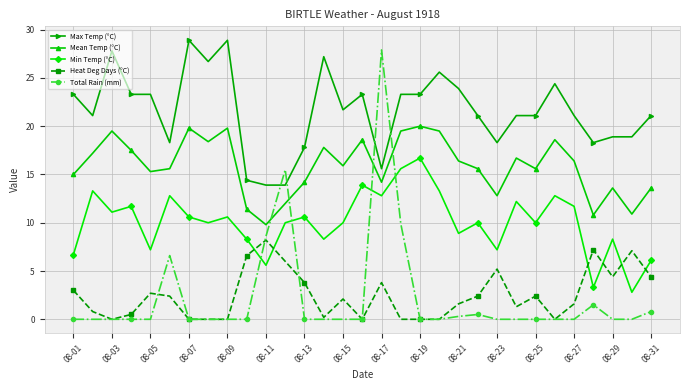

True or false: Min Temp (°C) has more than 0 interior local peaks.

True